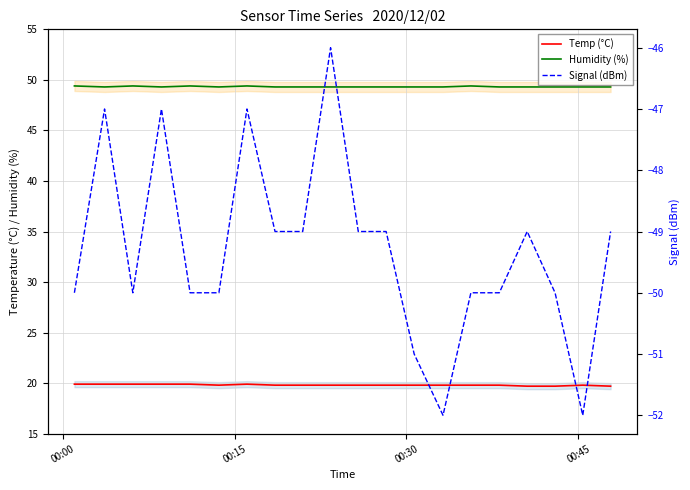

What is the value of the Signal (dBm) point at the 16th from the left?

-50.0